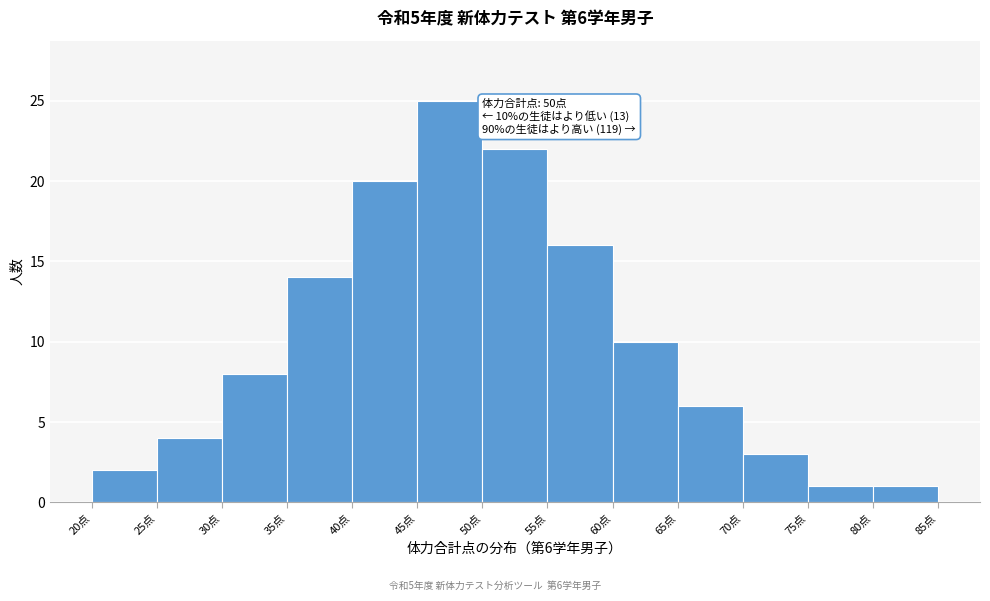

Which range on the x-axis has the tallest bar?

45 to 50